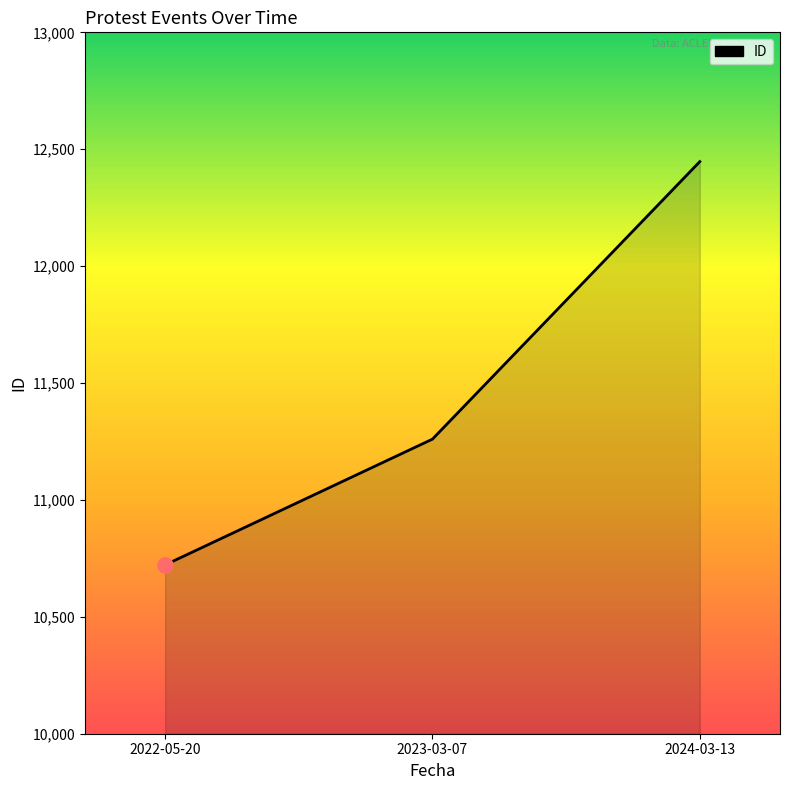

Approximately how many times larger is the value at 2022-05-20 compared to 2024-03-13?

0.9